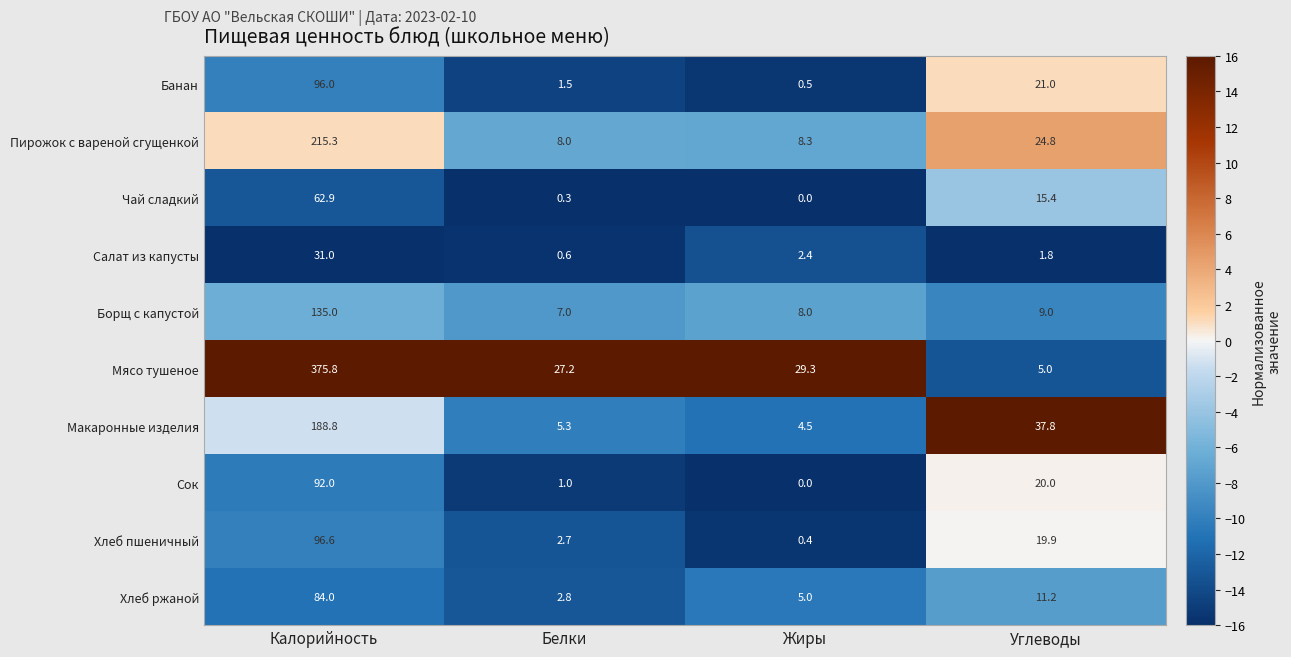

What is the difference between the Хлеб ржаной values at Калорийность and Углеводы?

72.8